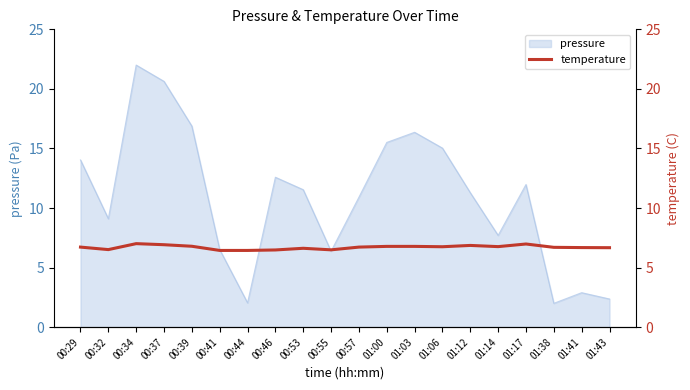

At which label does pressure reach its peak?

00:34